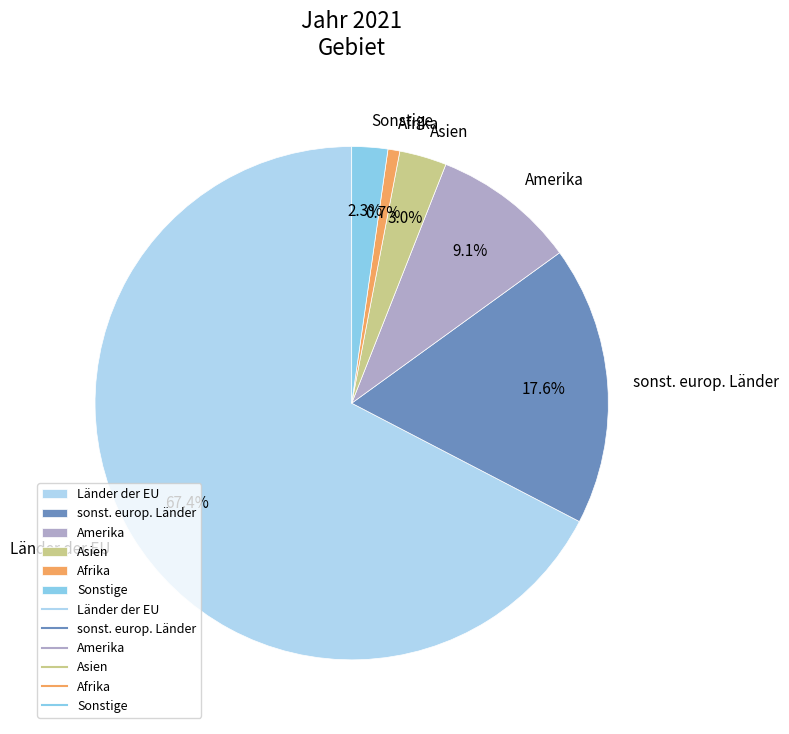

True or false: Länder der EU accounts for 80% of the total.

False